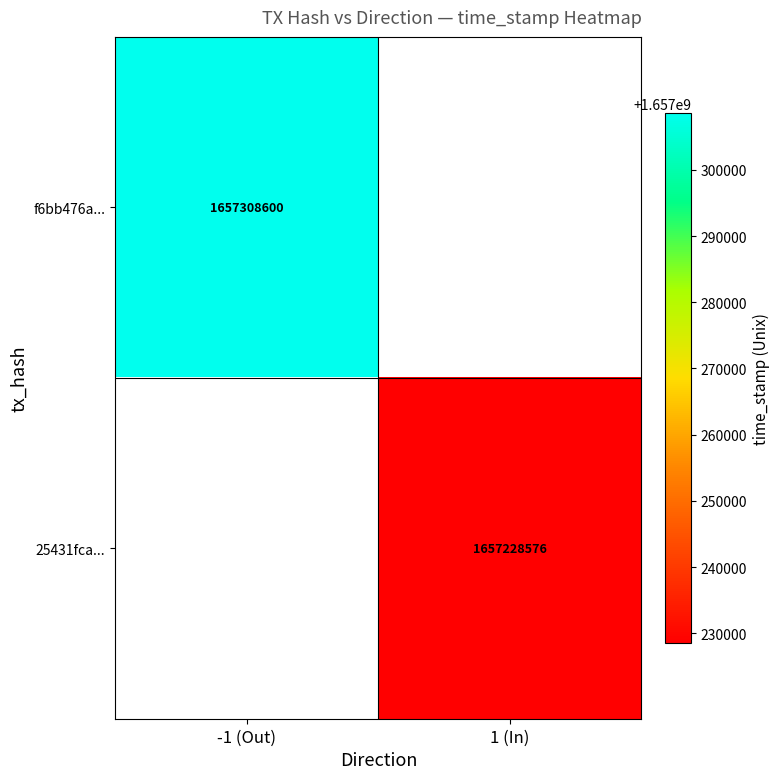

Is it true that f6bb476a... equals 736397569 at -1 (Out)?

False